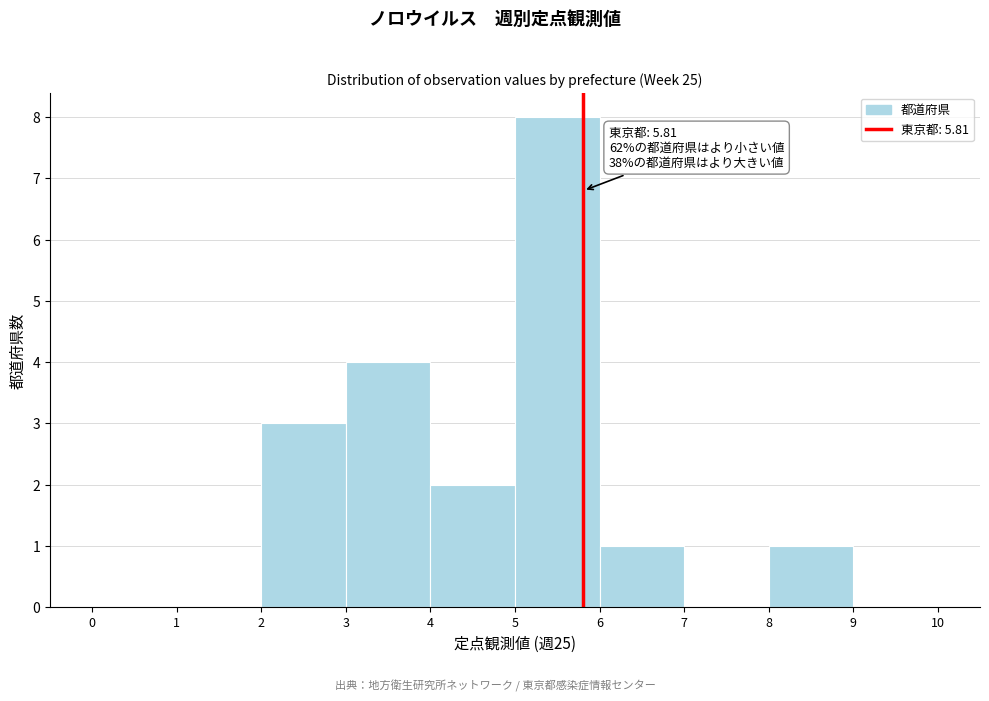

Over which range of the x-axis is the bar tallest?

5 to 6